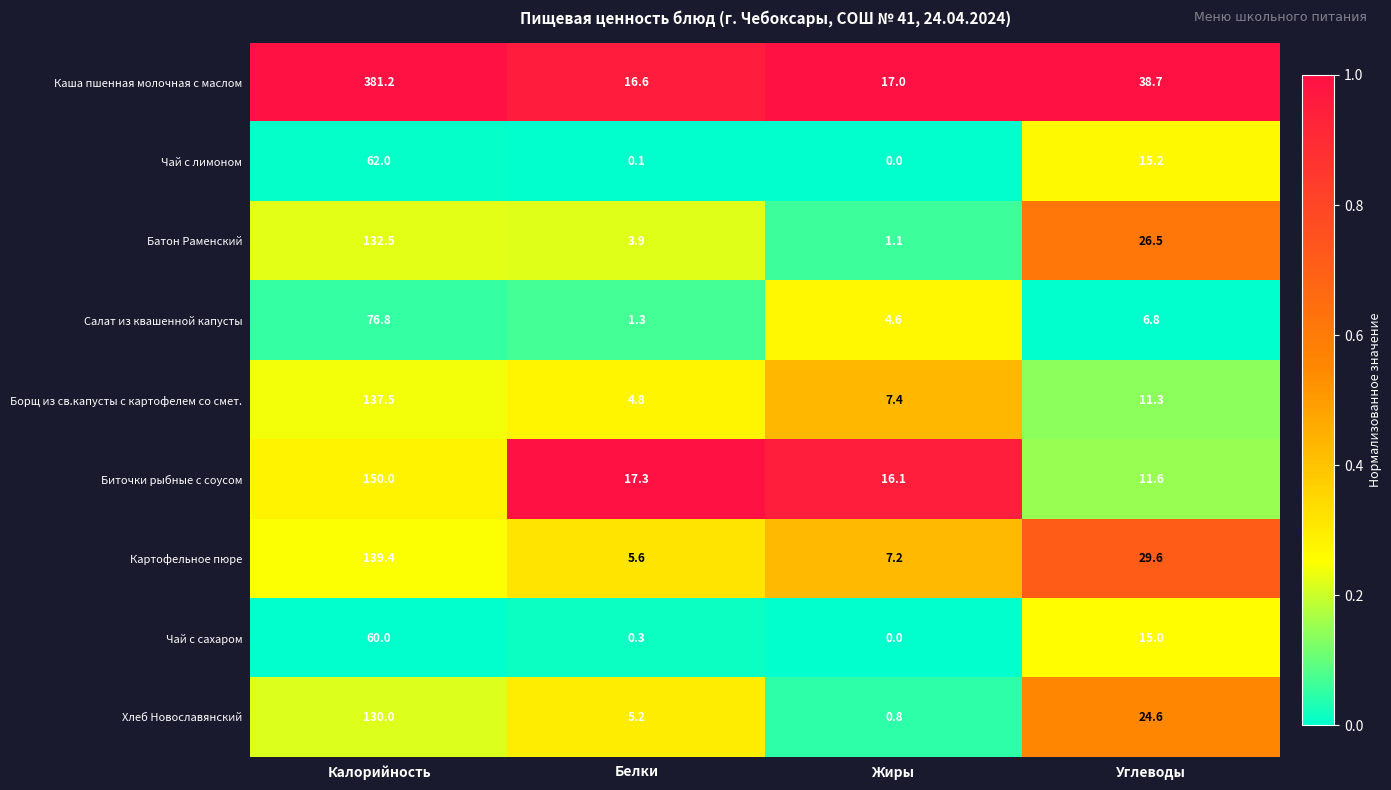

Read the Хлеб Новославянский value at Белки.

5.2